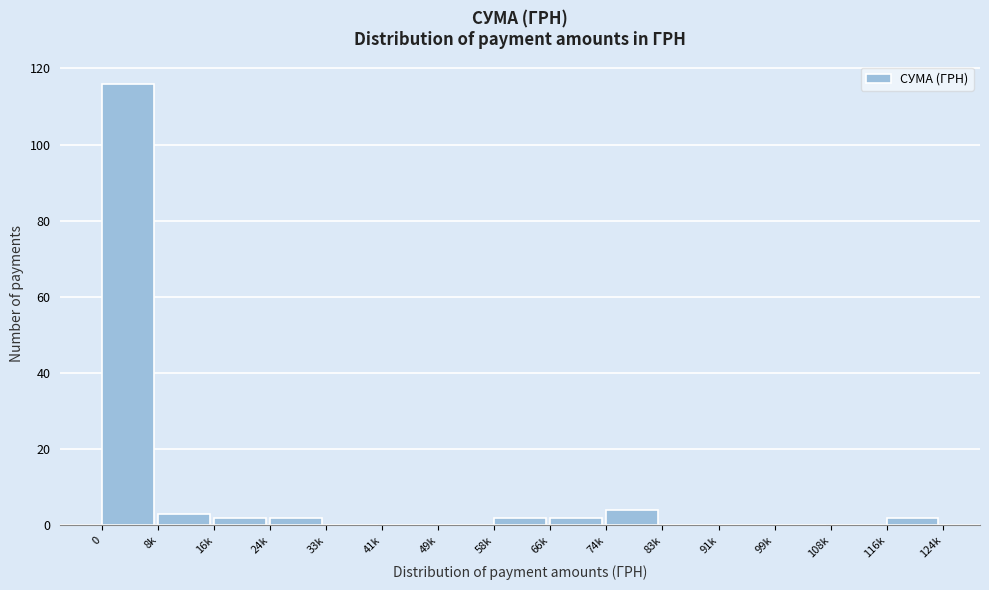

Reading left to right, list all the values displayed in this chart.

0=116	8k=3	16k=2	24k=2	33k=0	41k=0	49k=0	58k=2	66k=2	74k=4	83k=0	91k=0	99k=0	108k=0	116k=2